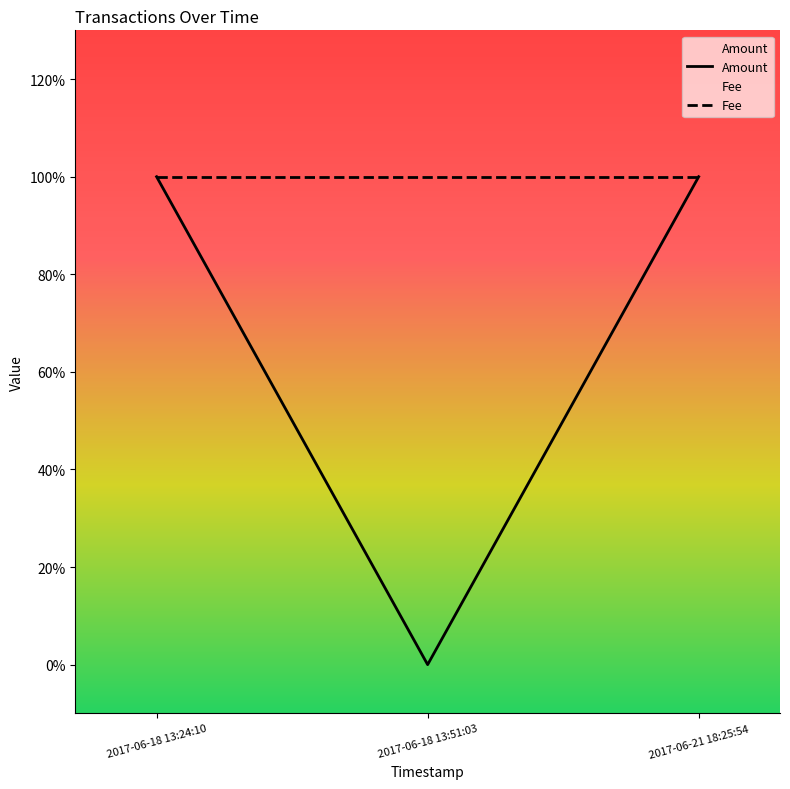

Read the value at 2017-06-18 13:24:10.

1